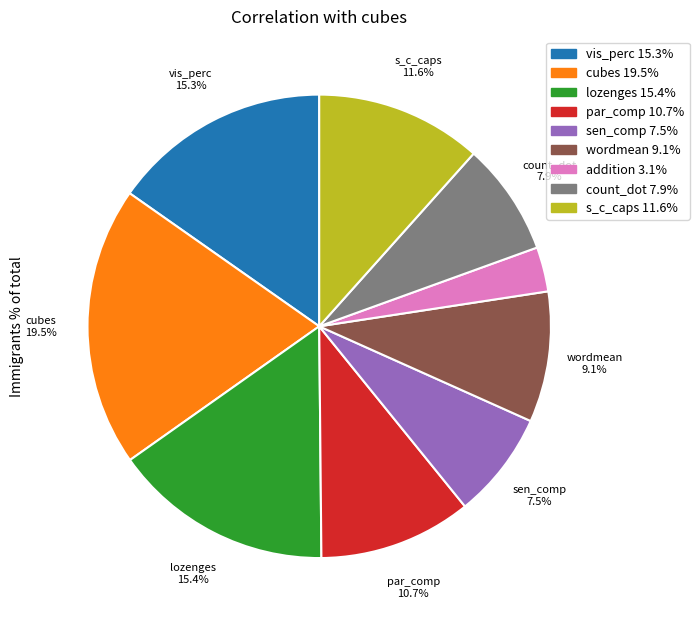

Is there any slice that represents more than half of the pie?

No